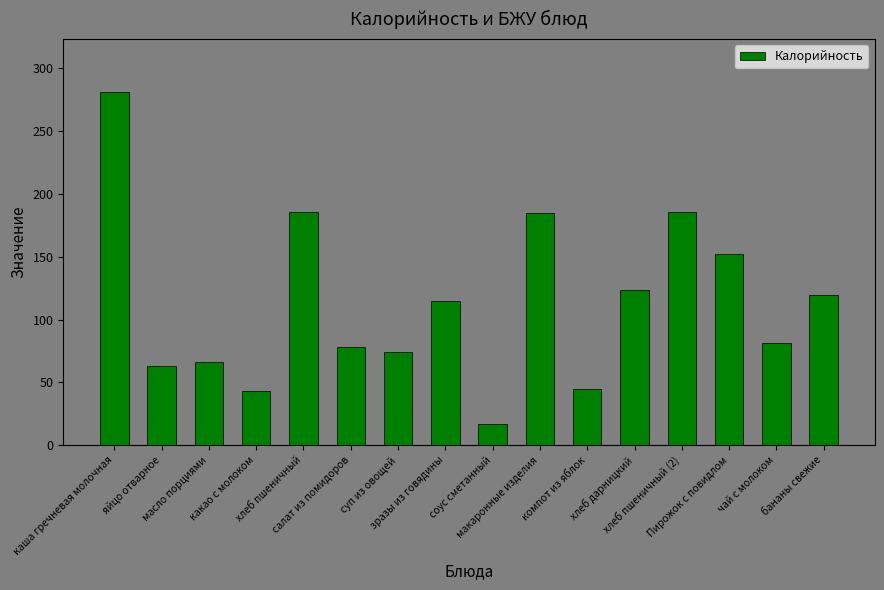

What is the minimum value shown in the chart?

16.7